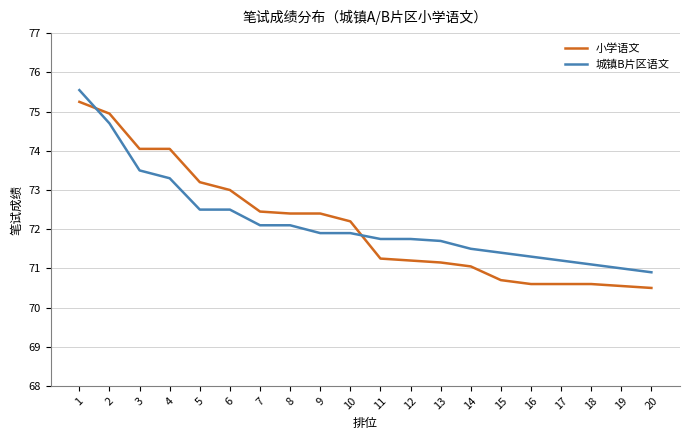

At how many categories does at least one series exceed 70?

20